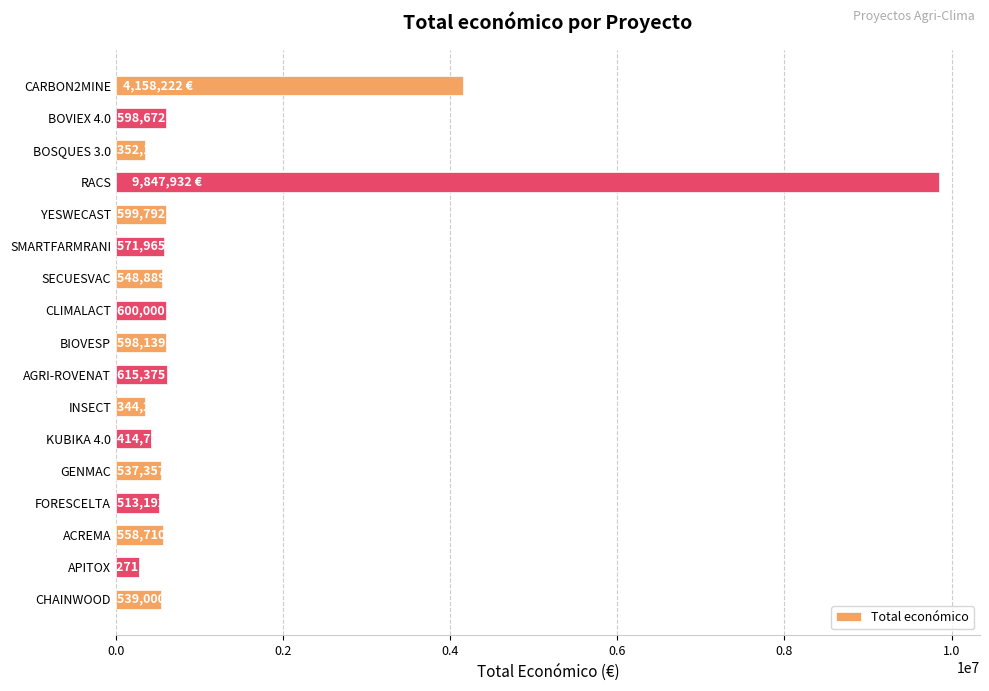

The value at CLIMALACT is 600000. True or false?

True